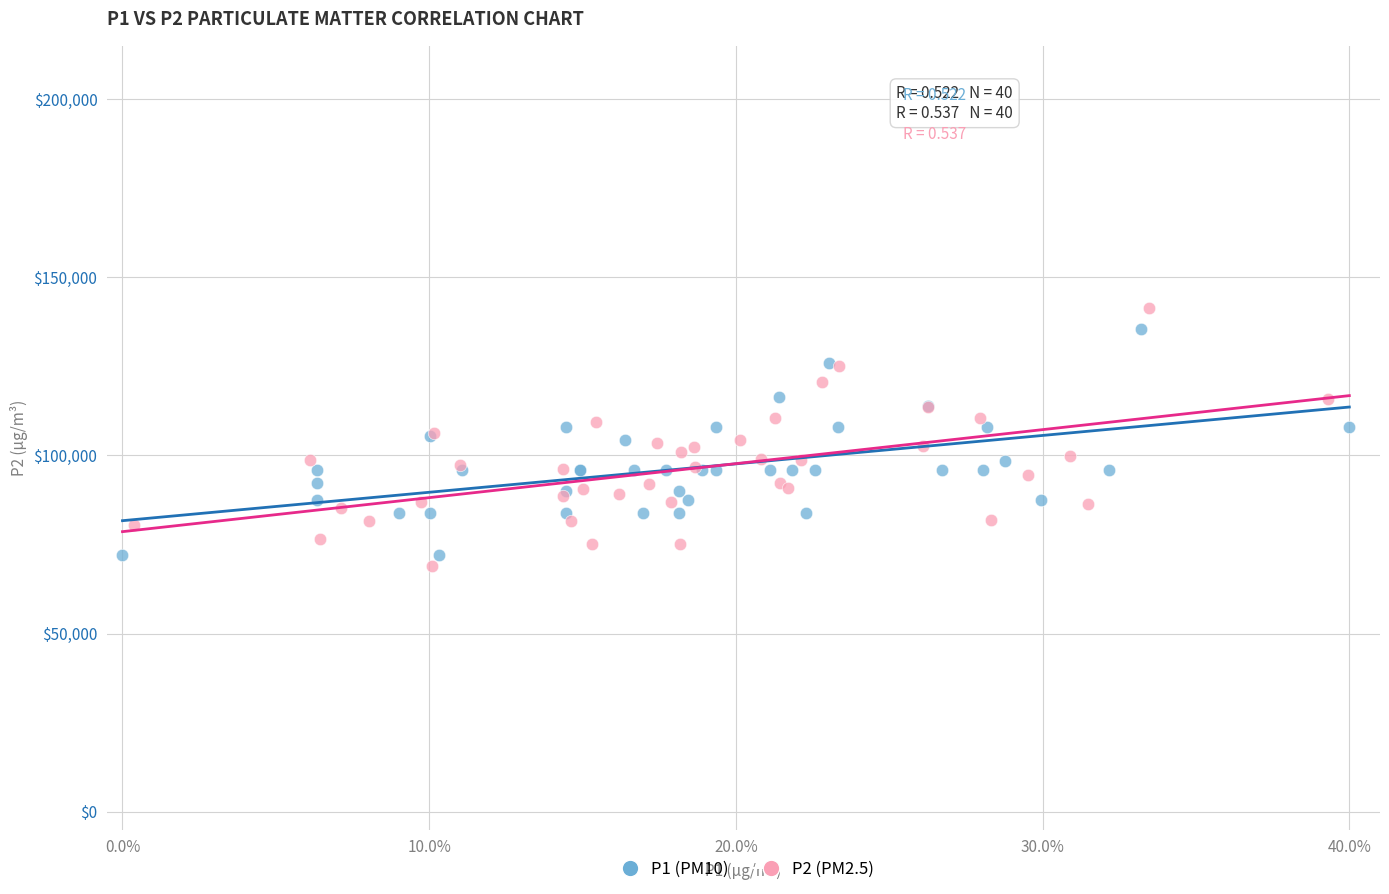

What are all the series names shown in the legend?

P1 (PM10), P2 (PM2.5)